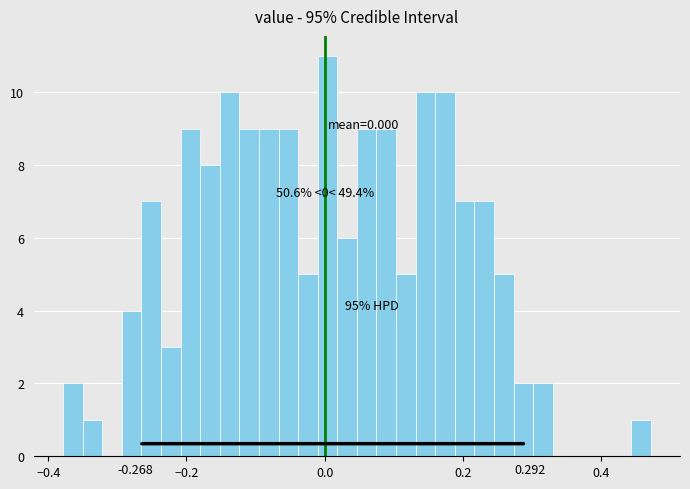

Read against the x-axis, roughly where is the centre of the tallest bar?

0.00